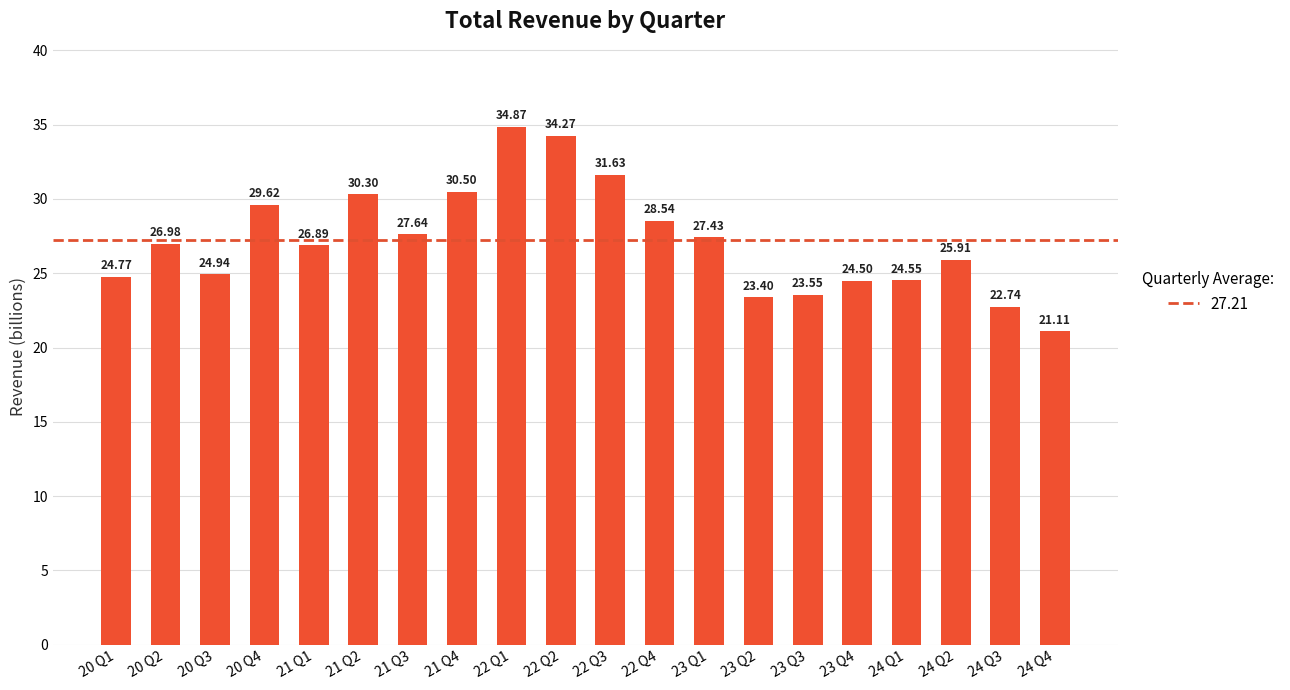

At which label does the data first exceed 26?

20 Q2